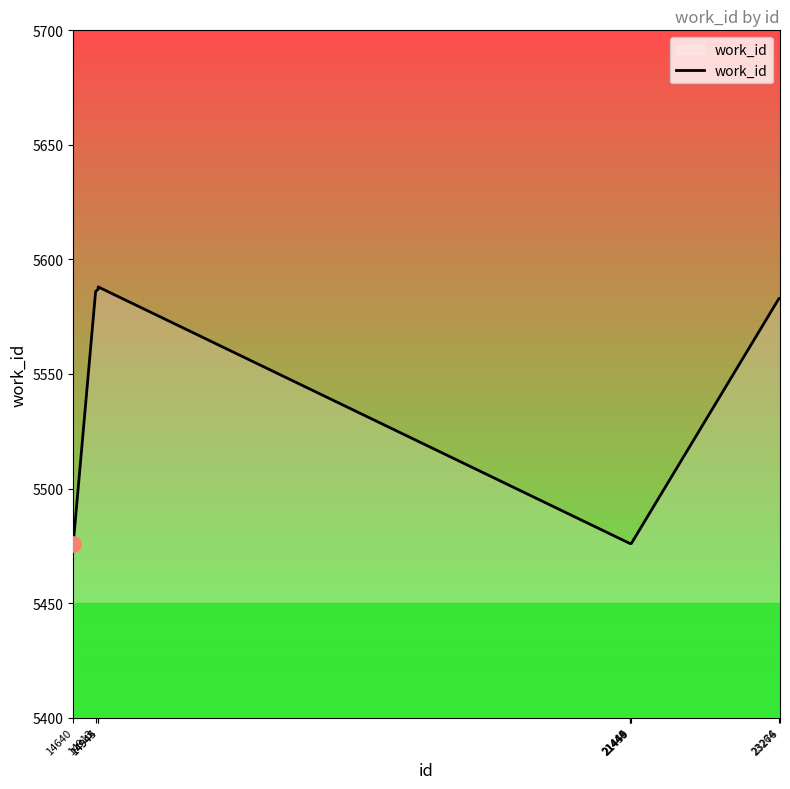

Approximately how many times larger is the value at 21459 compared to 14945?

1.0